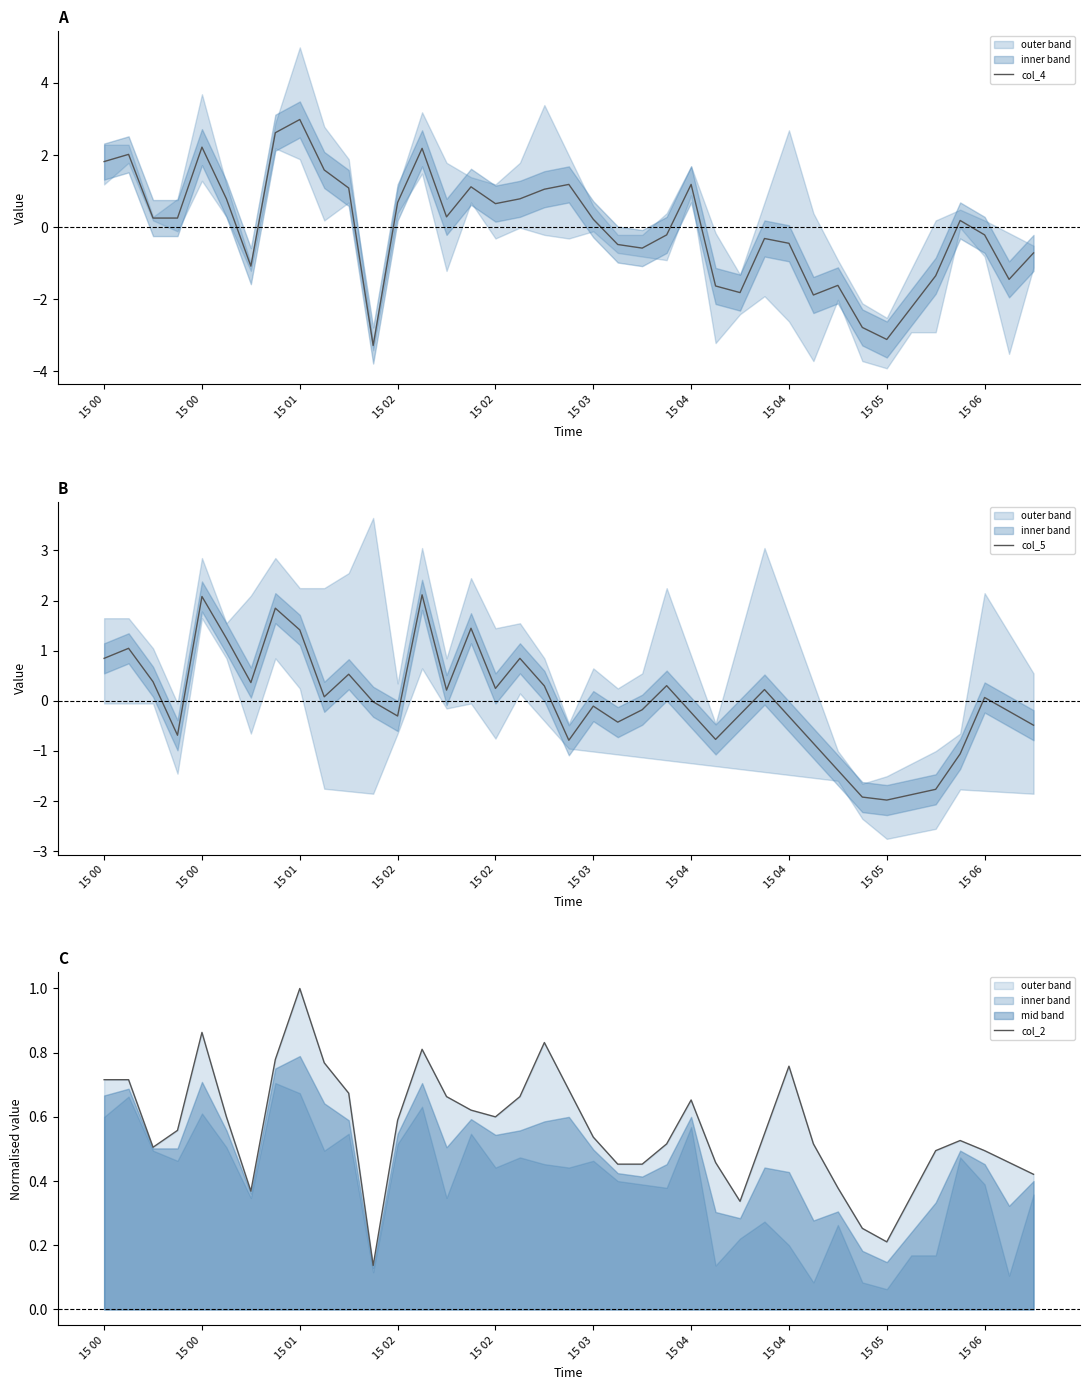

After their last crossing, which series has the higher values: col_2 or col_4?

col_2